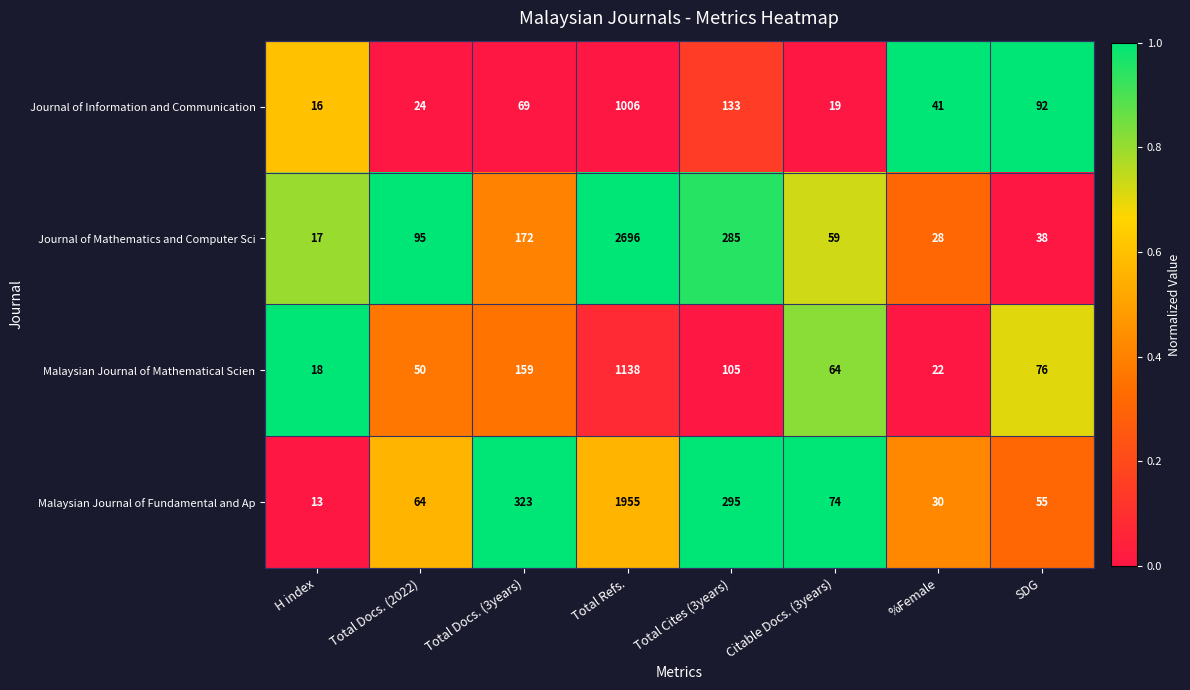

The value of Journal of Mathematics and Computer Sci at Citable Docs. (3years) is 104. True or false?

False